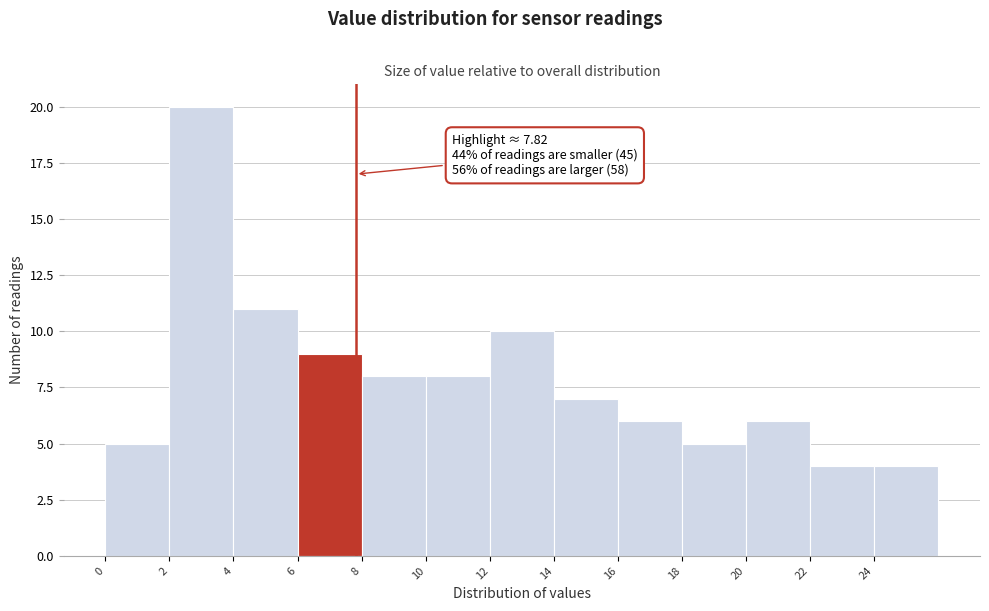

Which range on the x-axis has the tallest bar?

2 to 4